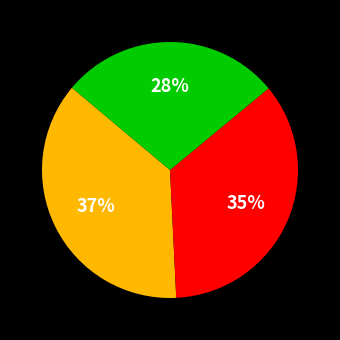

To the nearest percent, what is the difference between the largest and smallest slice percentages?

9%